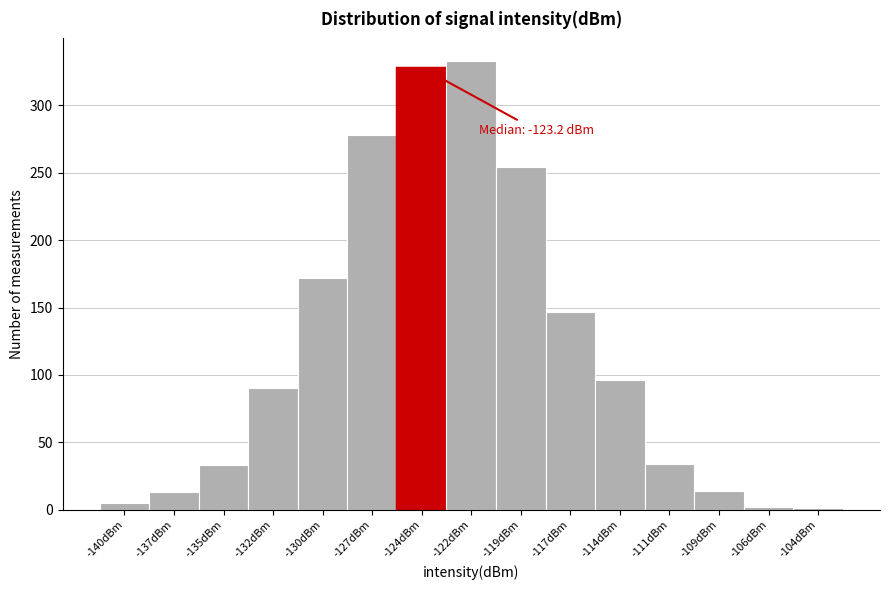

Which range on the x-axis has the tallest bar?

-123.0 to -120.5